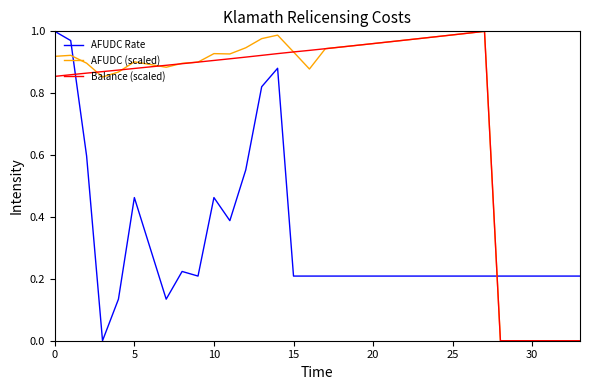

Which series ends up on top after the final intersection of Balance (scaled) and AFUDC Rate?

AFUDC Rate